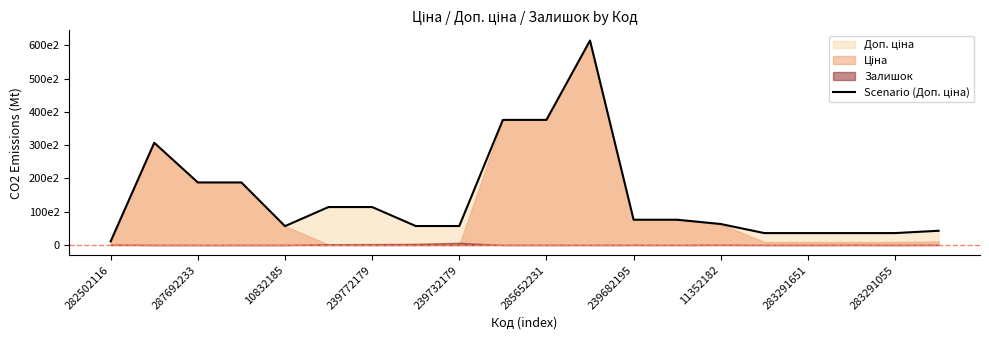

The chart shows a value of 99994.8 at 11. True or false?

False